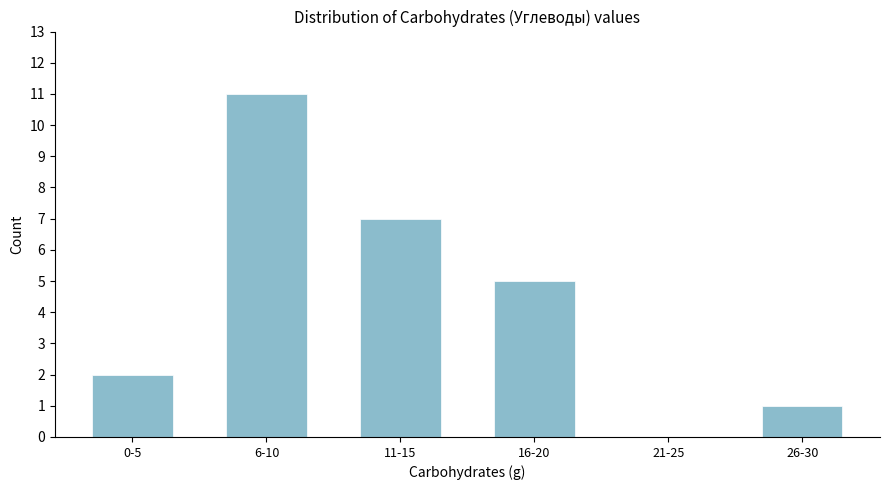

Reading left to right, extract all data points from this chart.

0-5=2	6-10=11	11-15=7	16-20=5	21-25=0	26-30=1